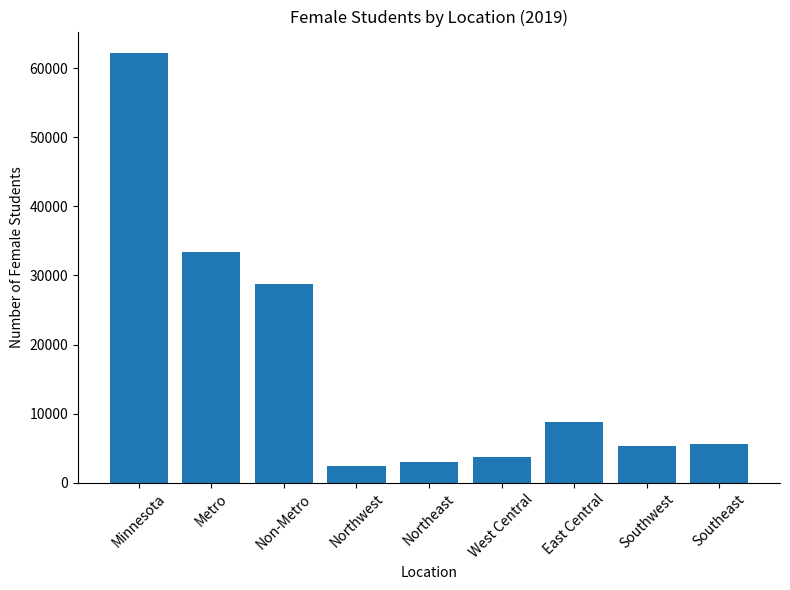

What is the value of the 4th bar from the left?

2364